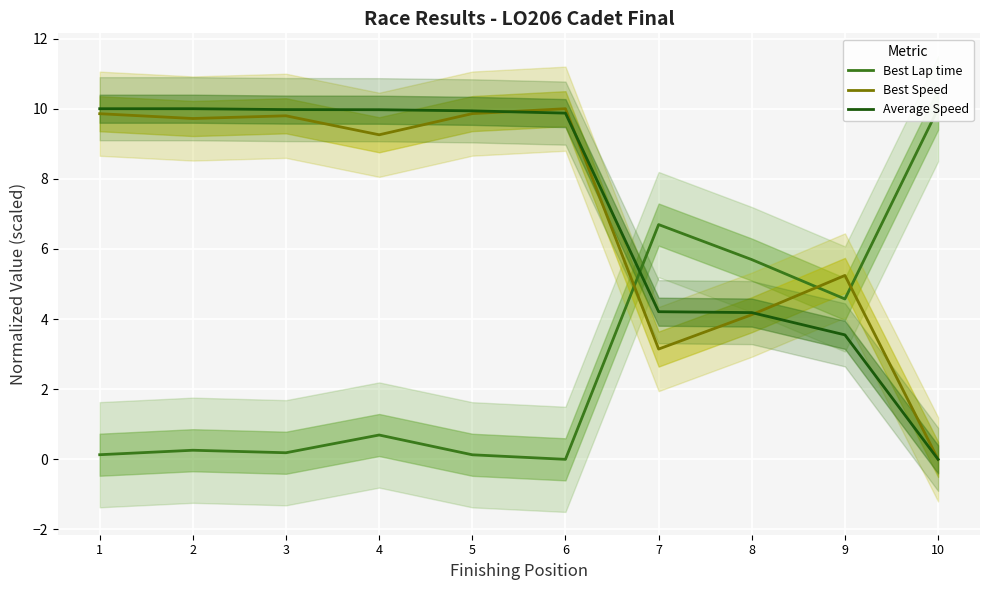

At which category does Best Lap time reach its first local peak?

2